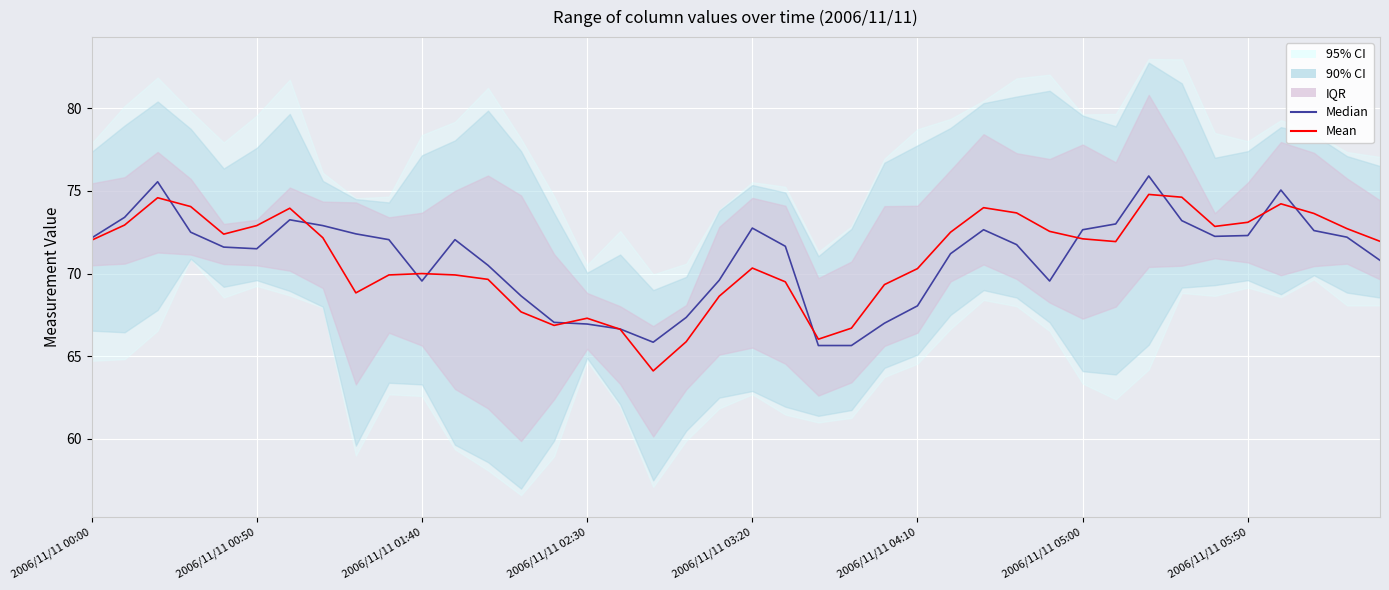

After their last crossing, which series has the higher values: Median or Mean?

Mean